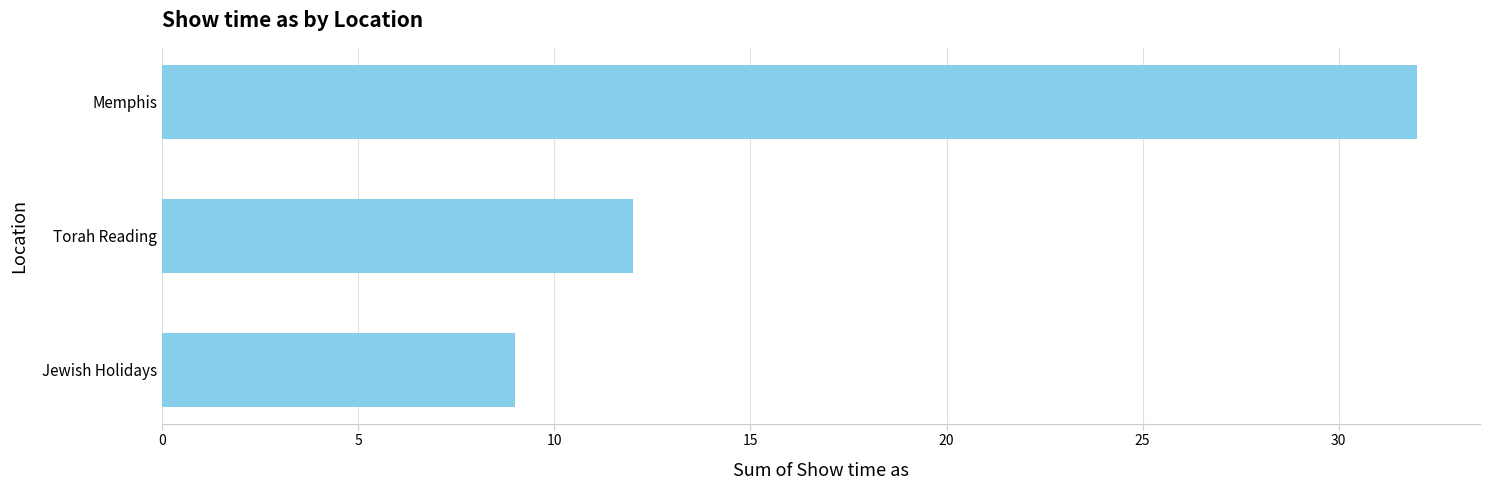

What is the change in value from Jewish Holidays to Torah Reading?

+3